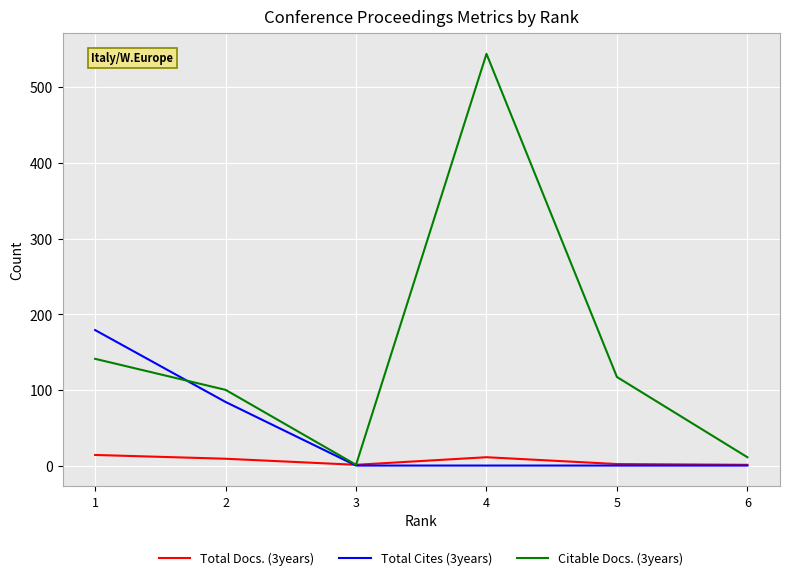

The value of Citable Docs. (3years) at 1 is 35. True or false?

False